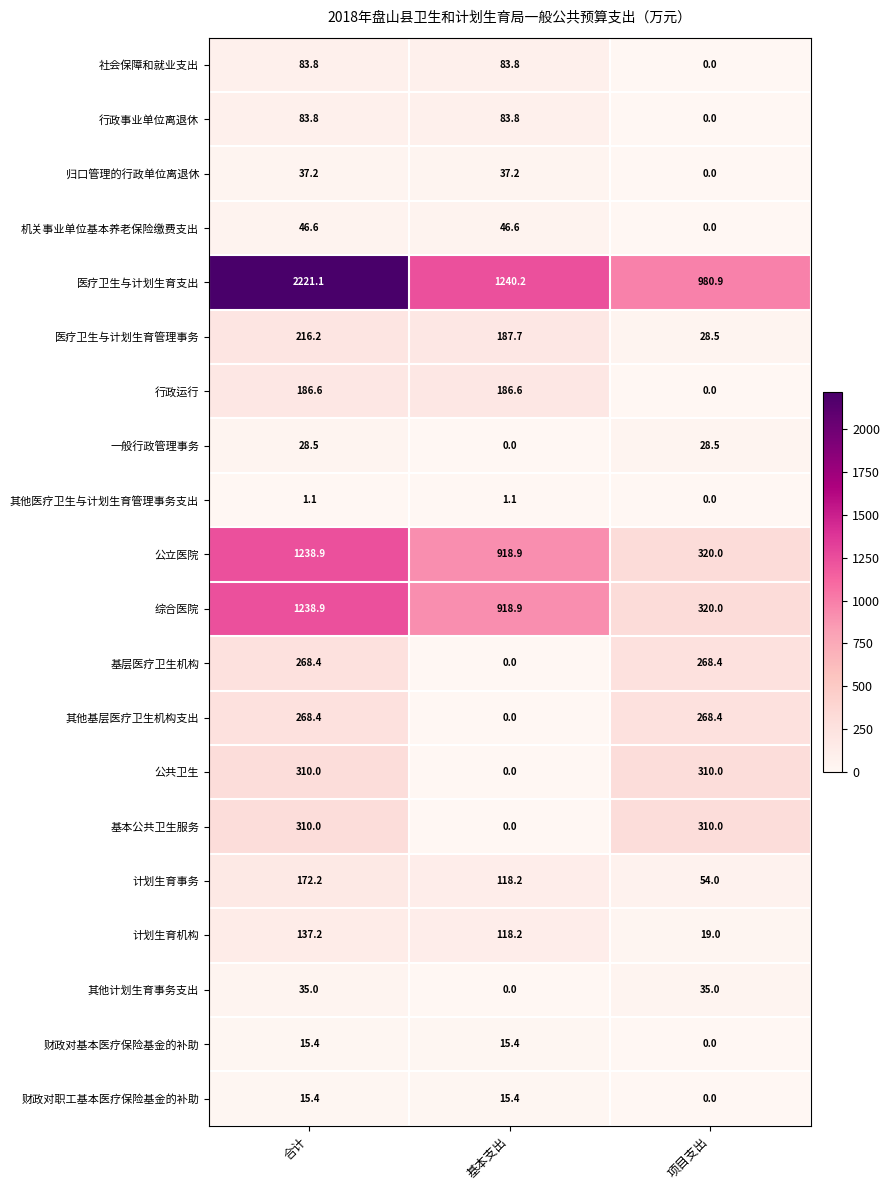

At how many categories does at least one series exceed 2076?

1